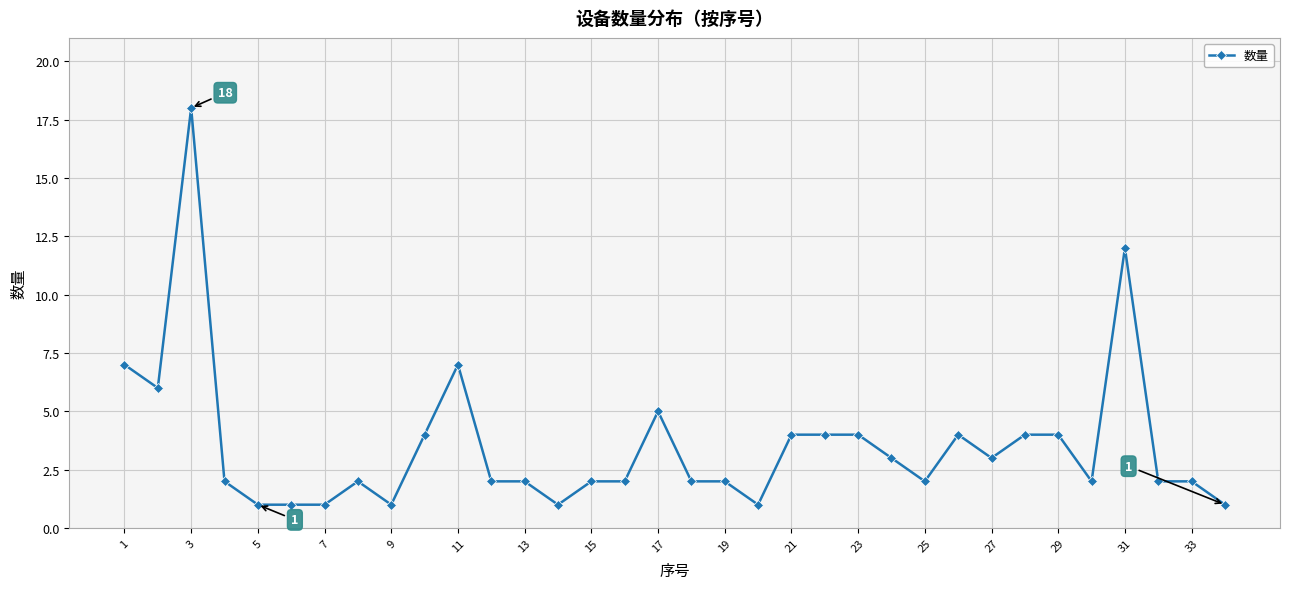

True or false: the data has more than 2 interior local peaks.

True